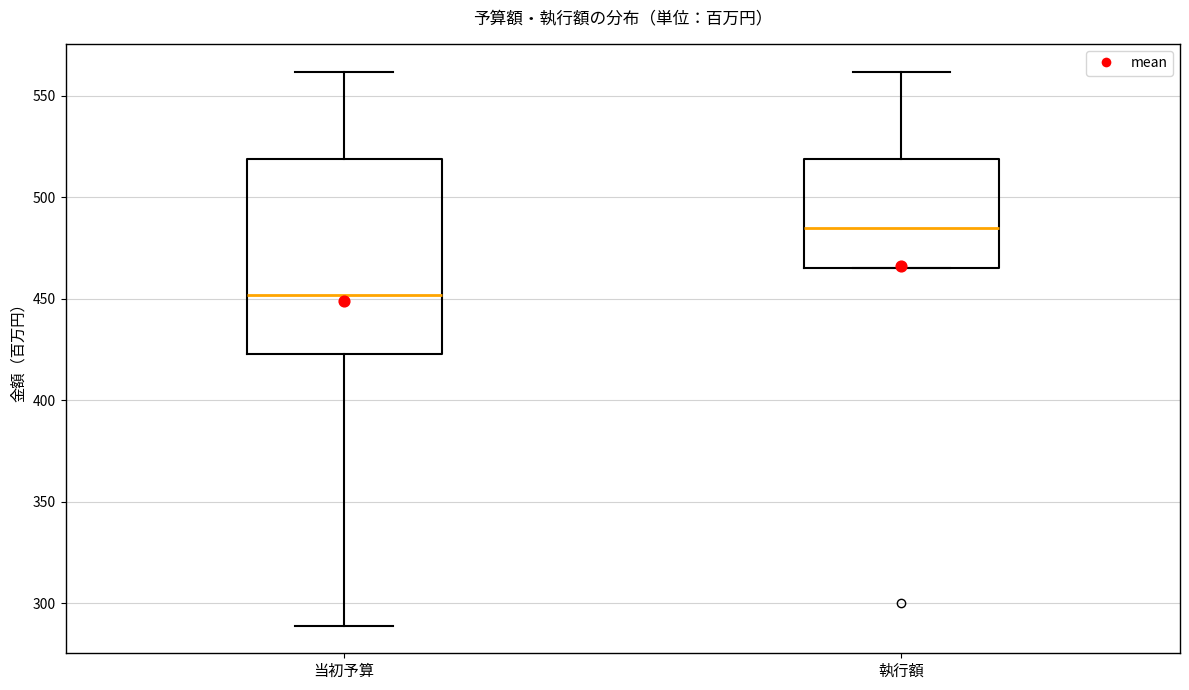

Which box is the tallest, from its lower edge to its upper edge?

当初予算